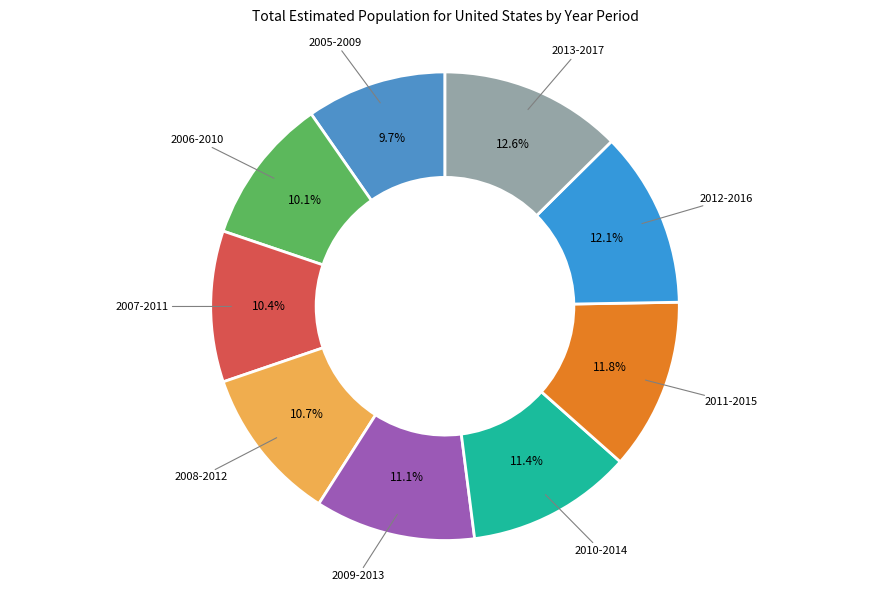

How many segments does this pie chart have?

9